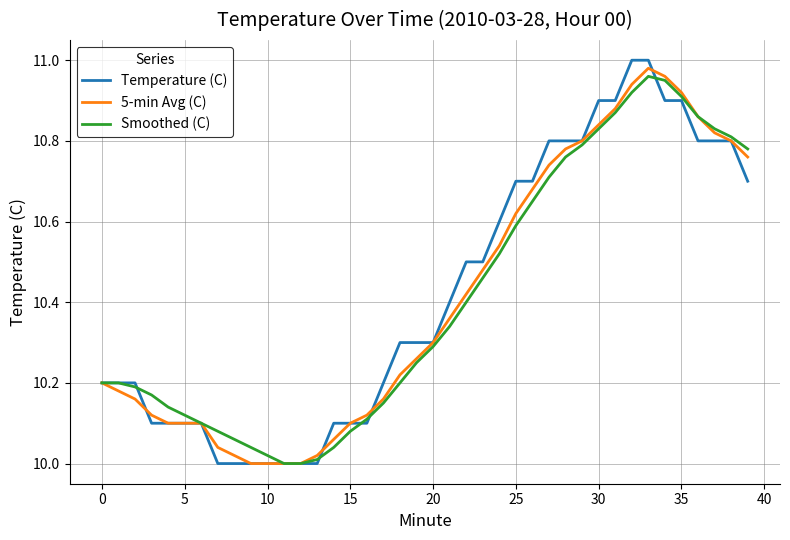

What is the average value of the Temperature (C) series?

10.4